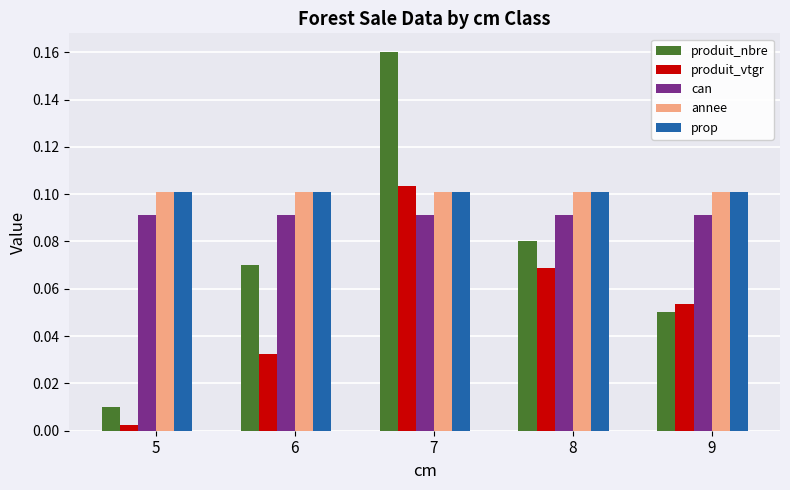

How many distinct data groups are displayed?

5